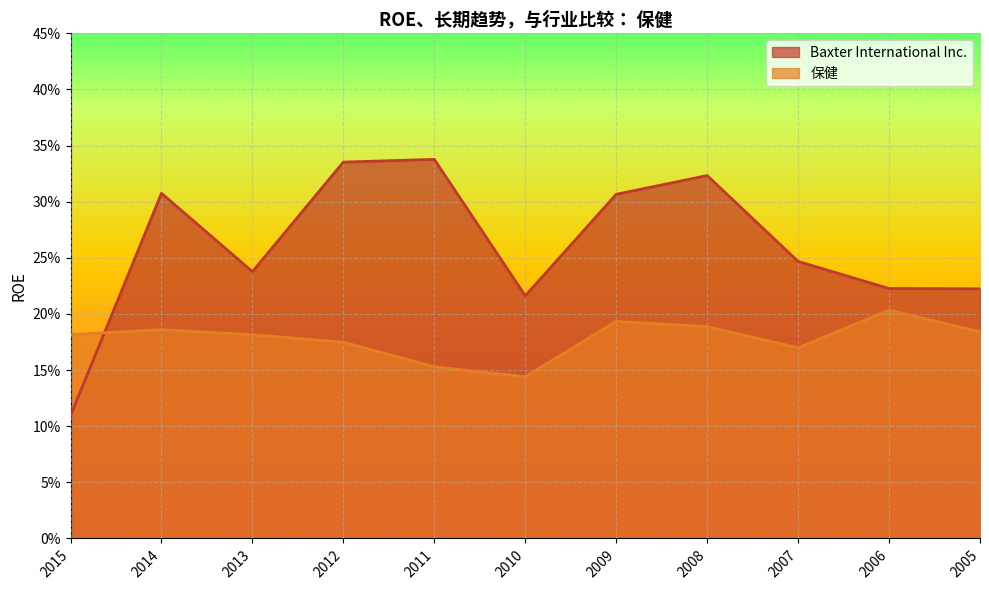

Read the 保健 value at 2005.

0.2